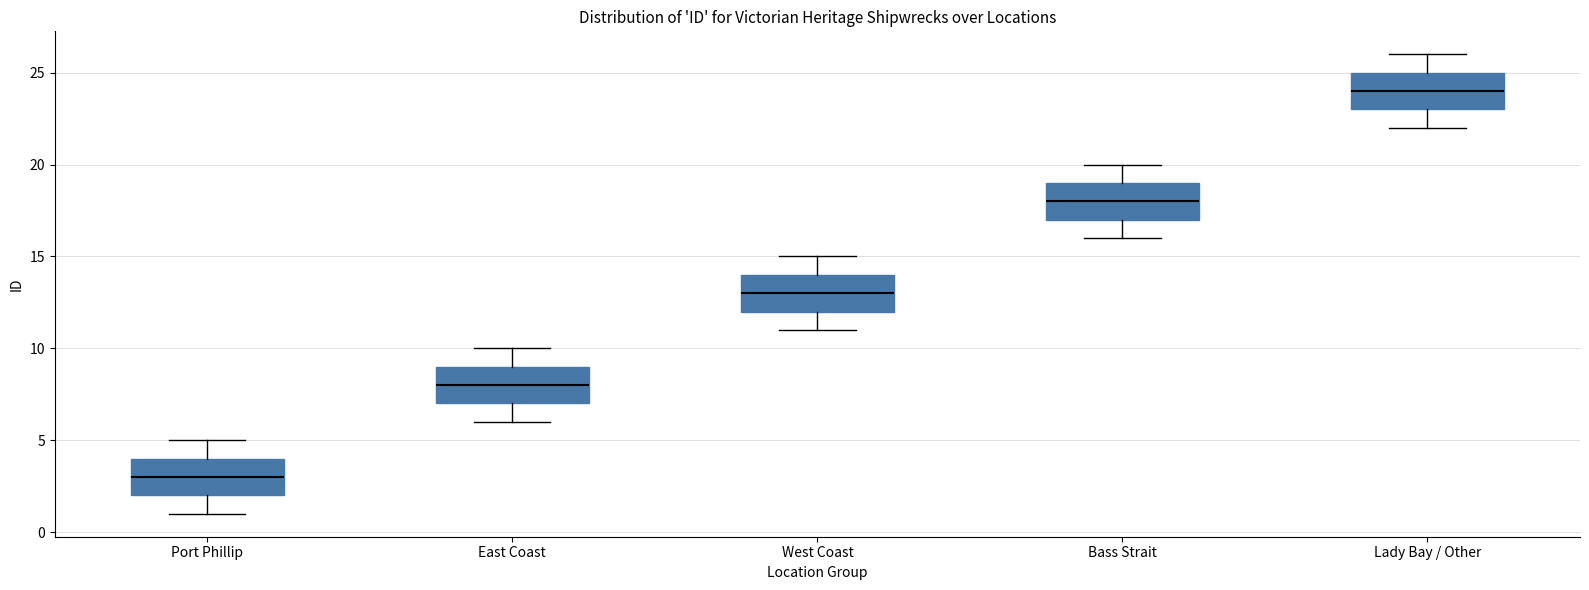

Reading left to right, read every box against the y-axis: the position of its median line, the range the box covers, and the ends of its whiskers. The values are not printed on the chart, so give them approximately, as read against the axis.

Port Phillip: median 3, box 2 to 4, whiskers 1 to 5
East Coast: median 8, box 7 to 9, whiskers 6 to 10
West Coast: median 13, box 12 to 14, whiskers 11 to 15
Bass Strait: median 18, box 17 to 19, whiskers 16 to 20
Lady Bay / Other: median 24, box 23 to 25, whiskers 22 to 26